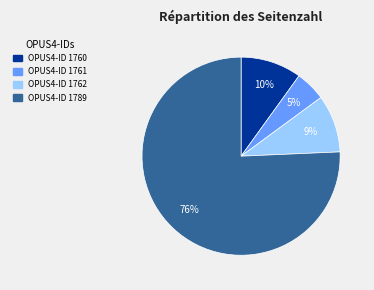

Does any single category account for the majority?

Yes